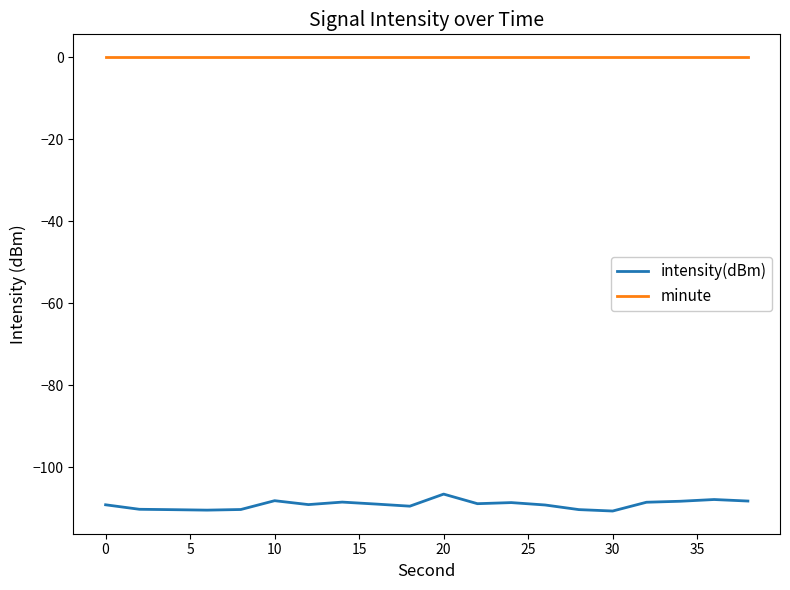

What is the minimum value shown in the chart?

-110.6